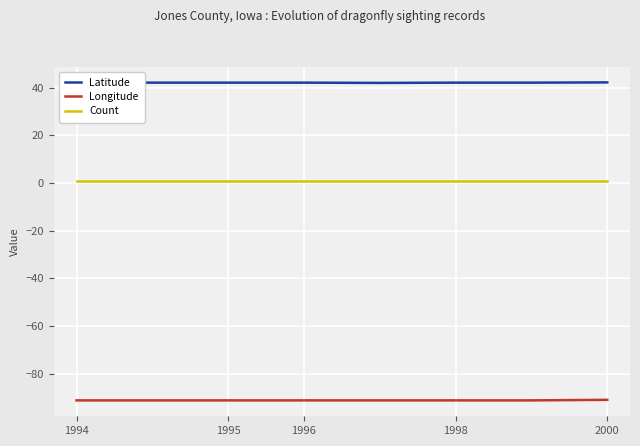

In Longitude, how many points are higher than both neighbors (excluding endpoints)?

1